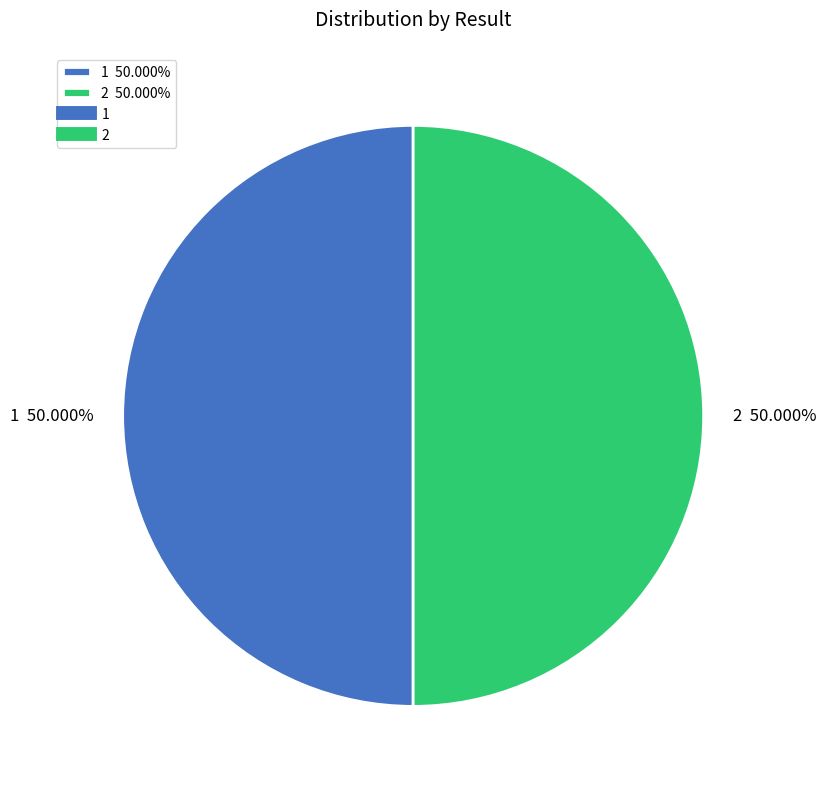

What is the ratio of the value at 2 50.000% to the value at 1 50.000%?

1.0